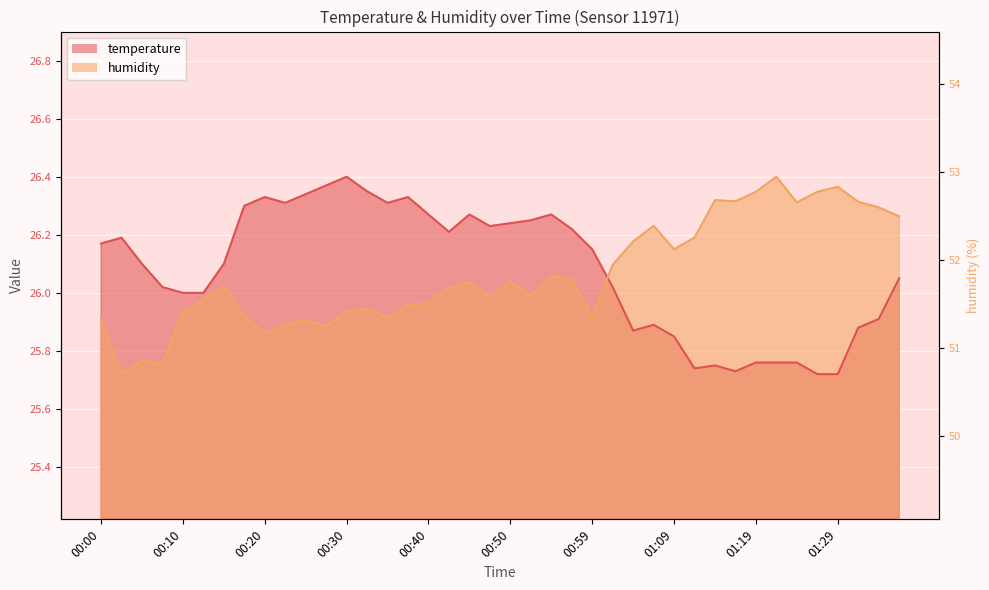

What is the label of the 25th point from the left?

00:59